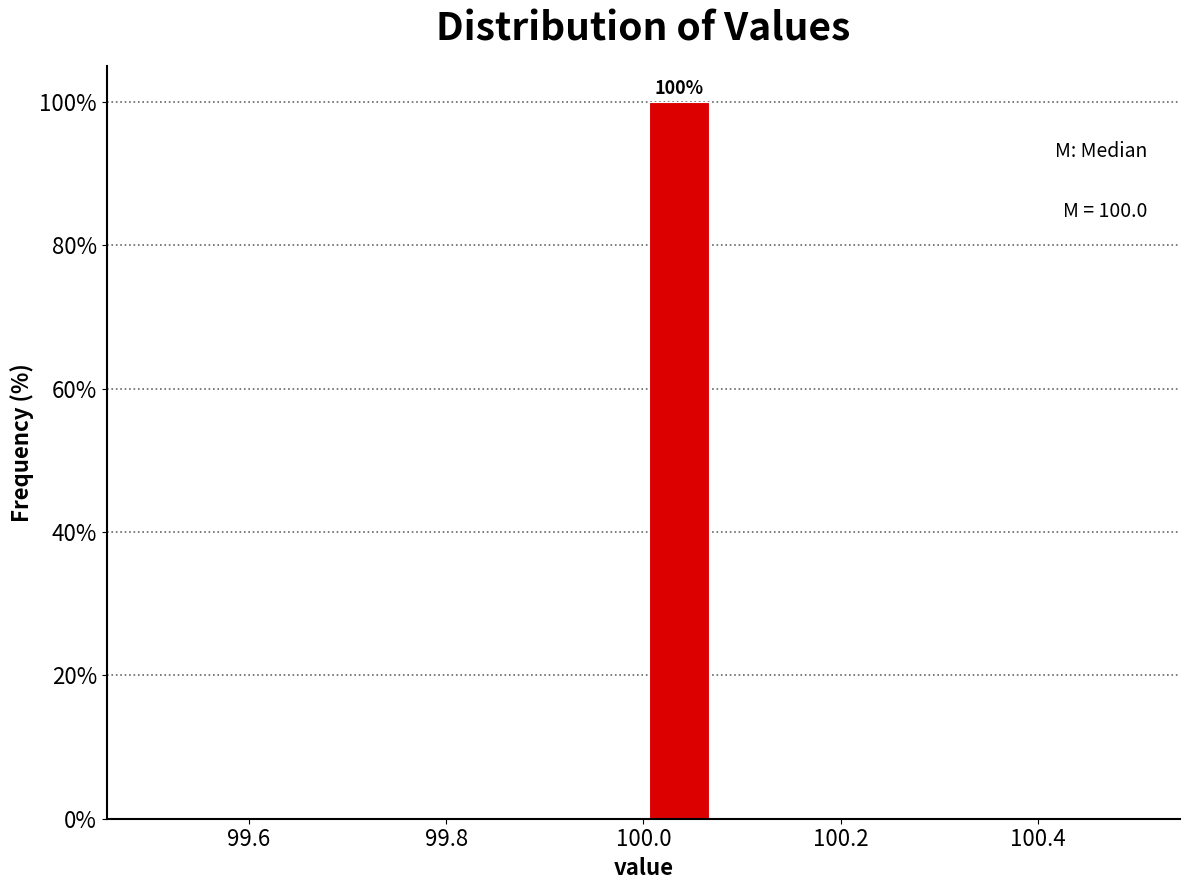

Around what value on the x-axis is the tallest bar? Give the approximate position of its centre, as read against the axis.

100.04